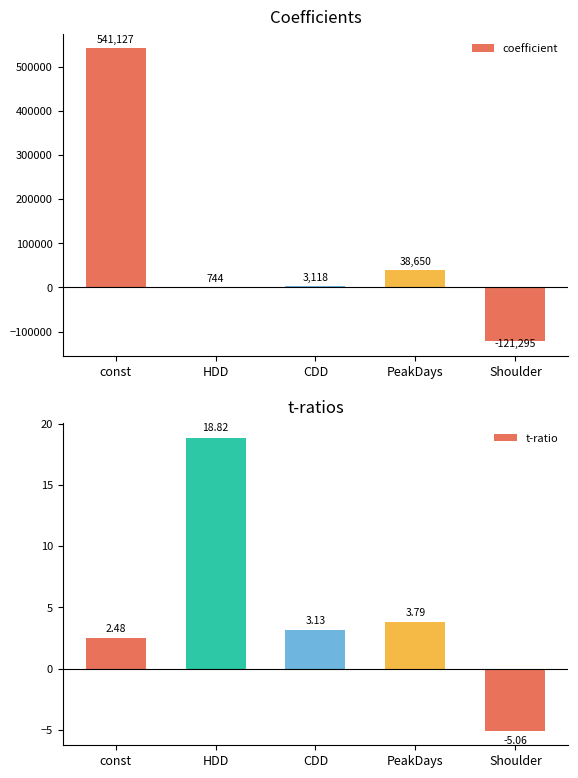

The coefficient series shows -121295.4 at Shoulder. True or false?

True